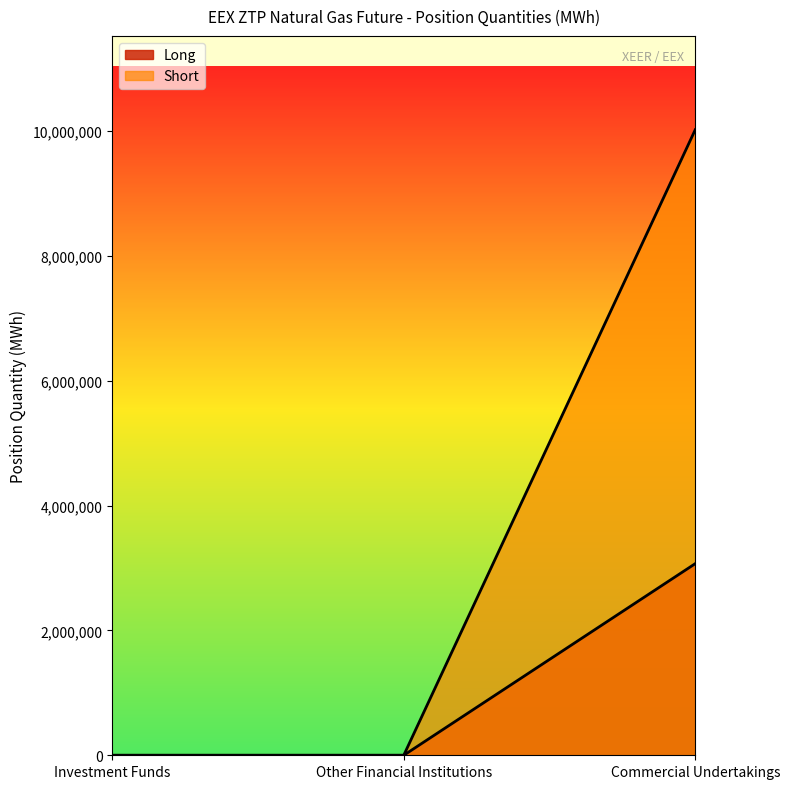

How many distinct data groups are displayed?

2